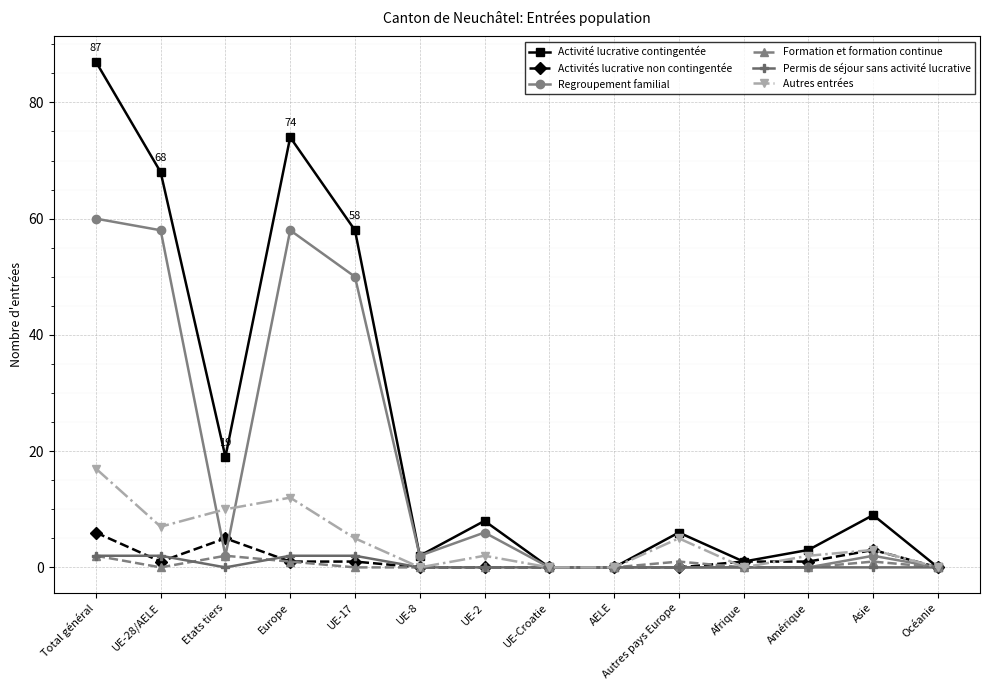

At which label is Regroupement familial closest to 30?

UE-17